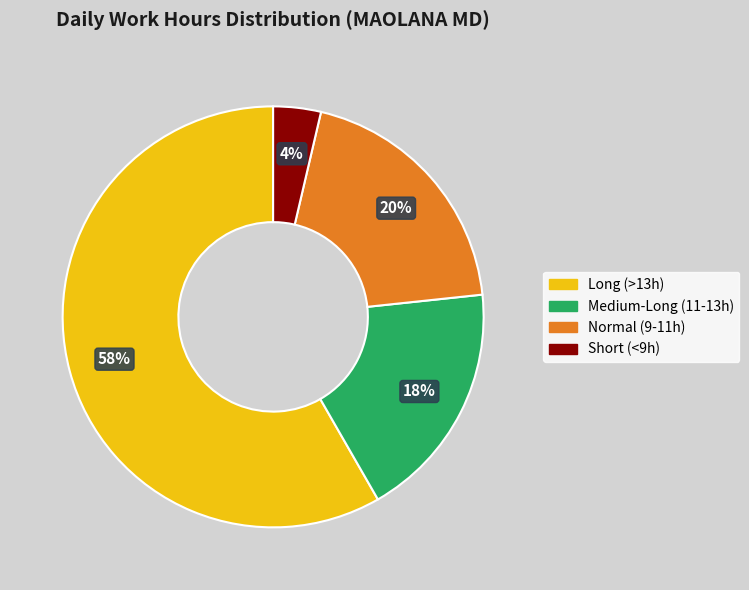

Is there any slice that represents more than half of the pie?

Yes